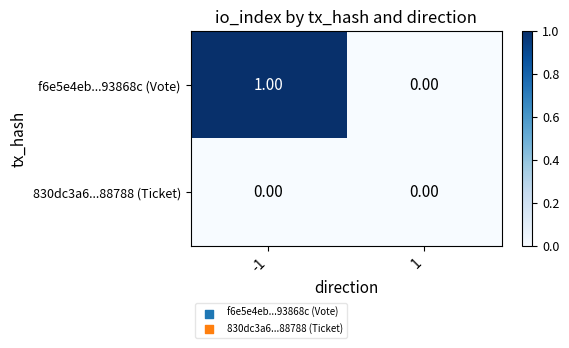

Which series changed the most between -1 and 1?

f6e5e4eb...93868c (Vote)